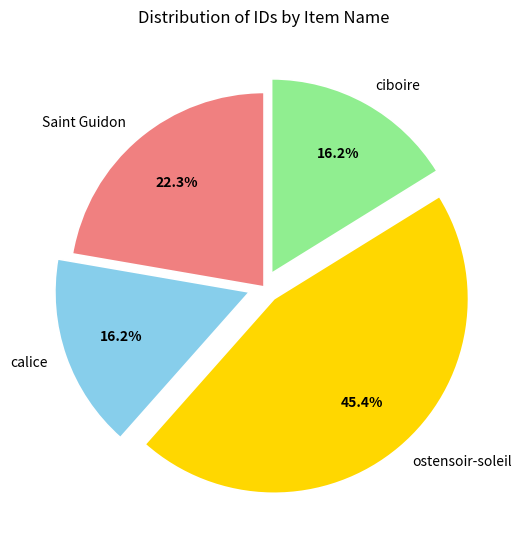

Which category has the biggest portion of the pie?

ostensoir-soleil